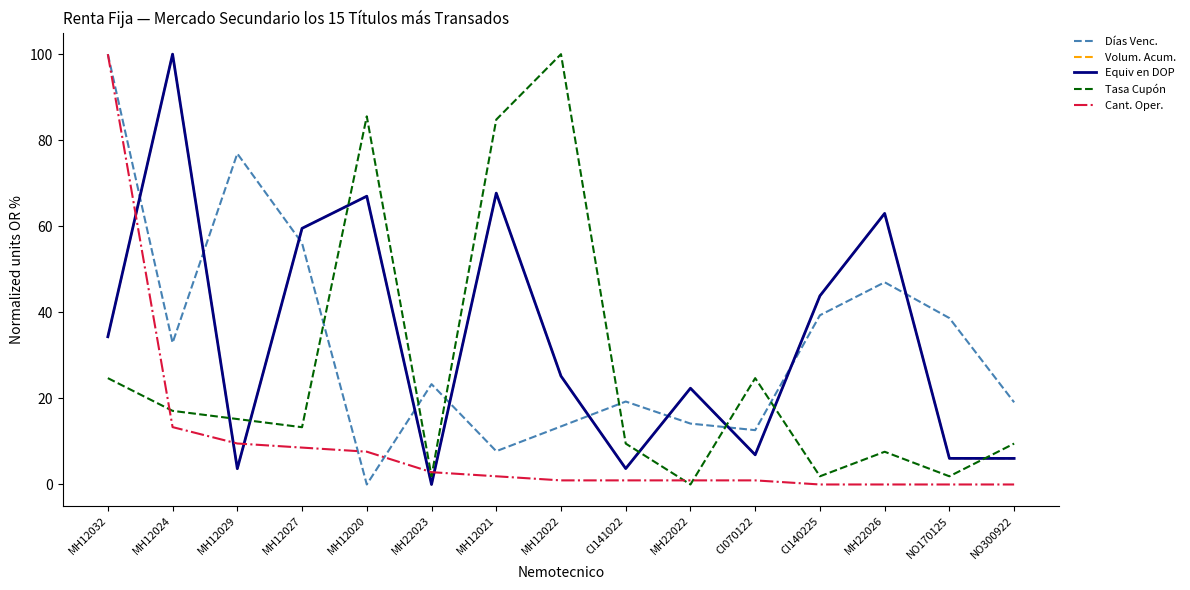

True or false: Tasa Cupón has a value of 84.8 at MH12021.

True